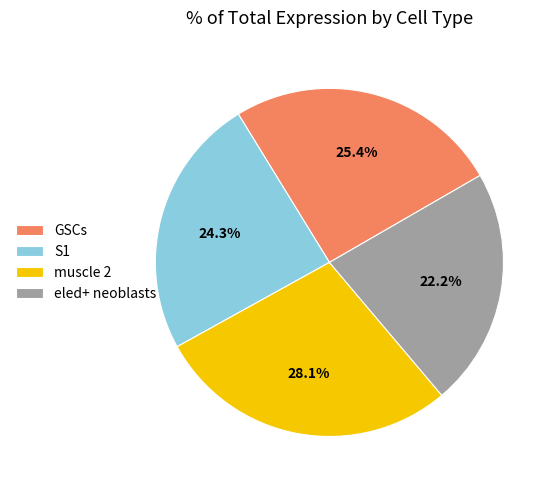

What percentage is the eled+ neoblasts slice, to the nearest percent?

22%